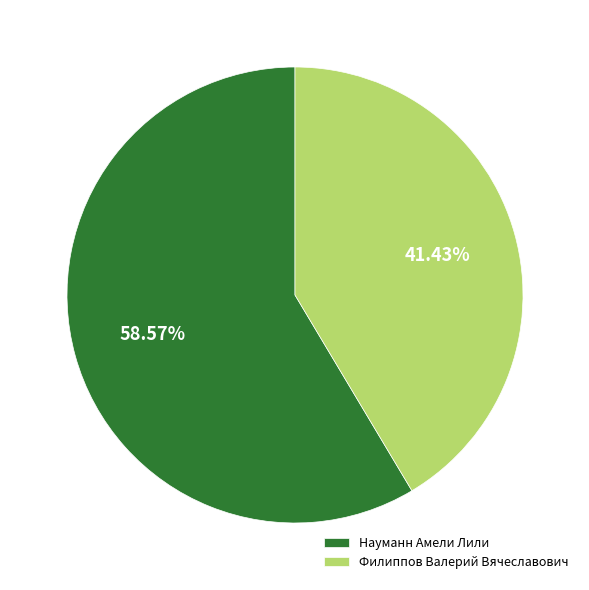

True or false: Науманн Амели Лили accounts for 48% of the total.

False